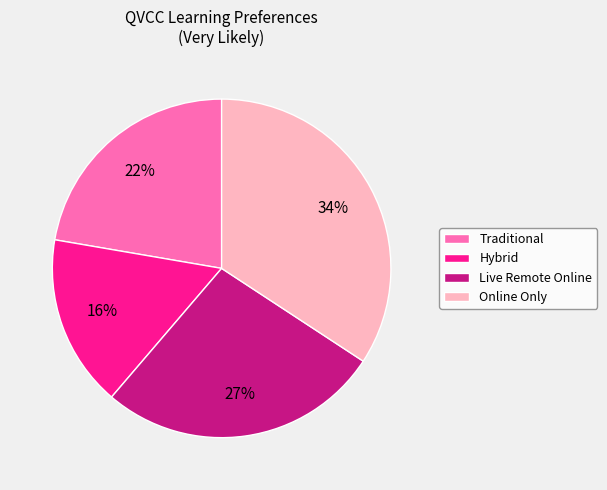

Count the number of slices in the pie.

4